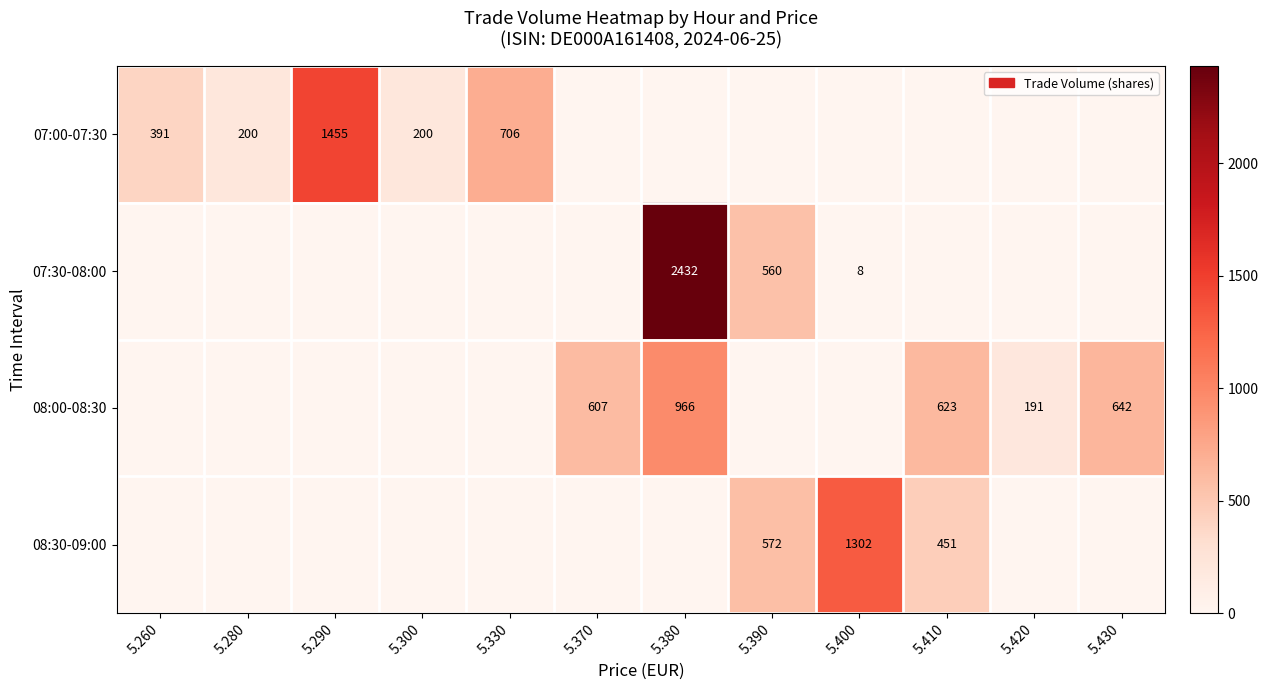

At how many categories does at least one series exceed 815?

3